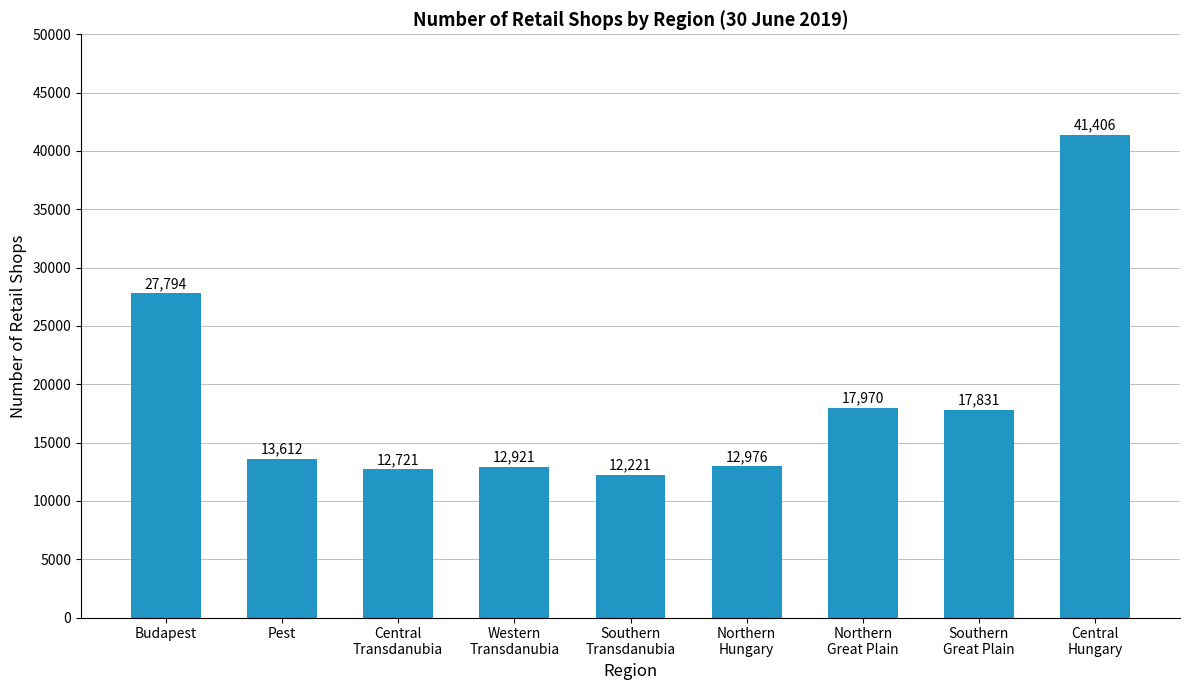

Approximately how many times larger is the value at Central
Transdanubia compared to Pest?

0.9